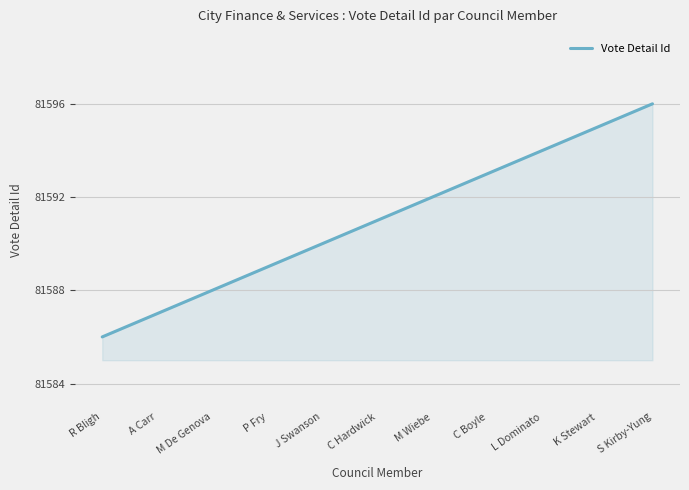

What position from the right is M Wiebe?

5